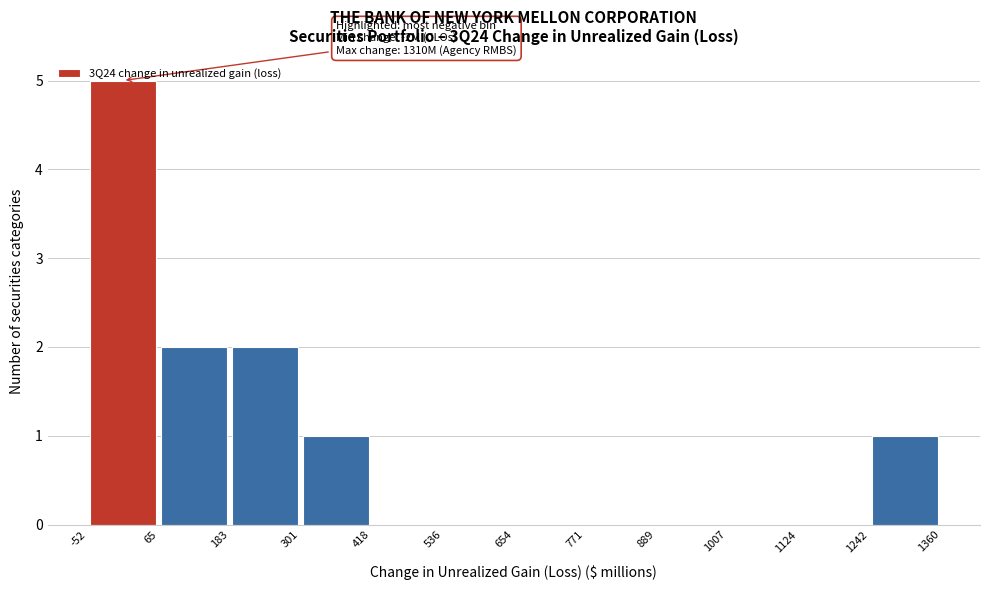

Over which range of the x-axis is the bar tallest?

-52 to 65